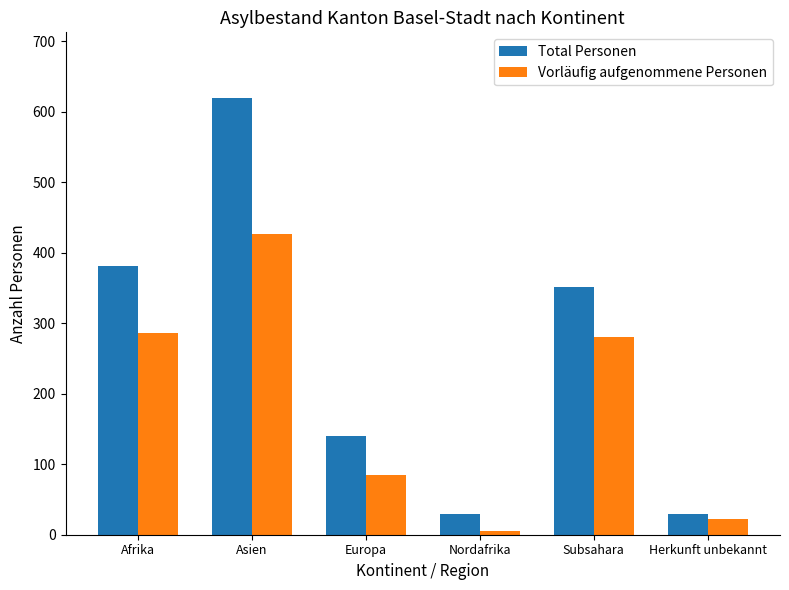

Between Asien and Herkunft unbekannt, which series saw the biggest shift?

Total Personen